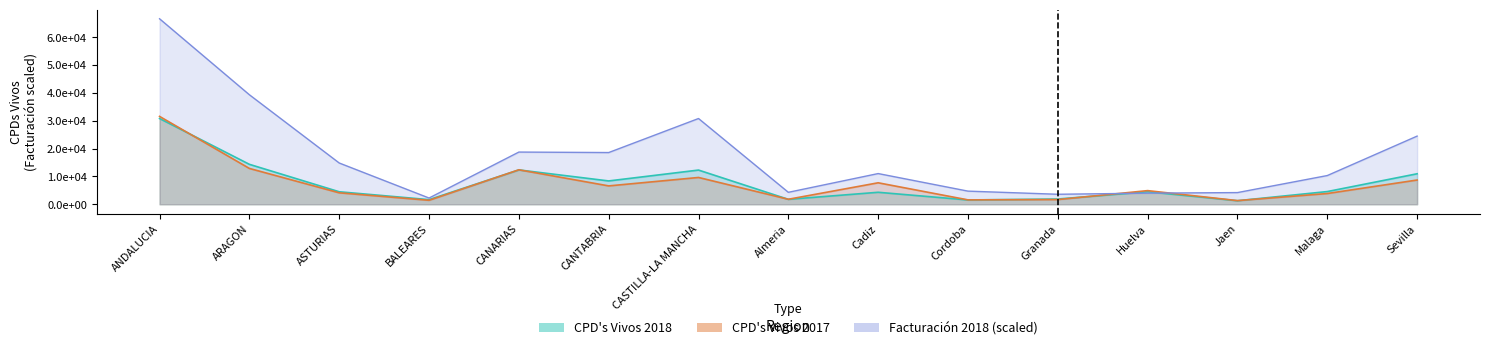

Is it true that Facturacion_2018 equals 43554.0 at Sevilla?

False